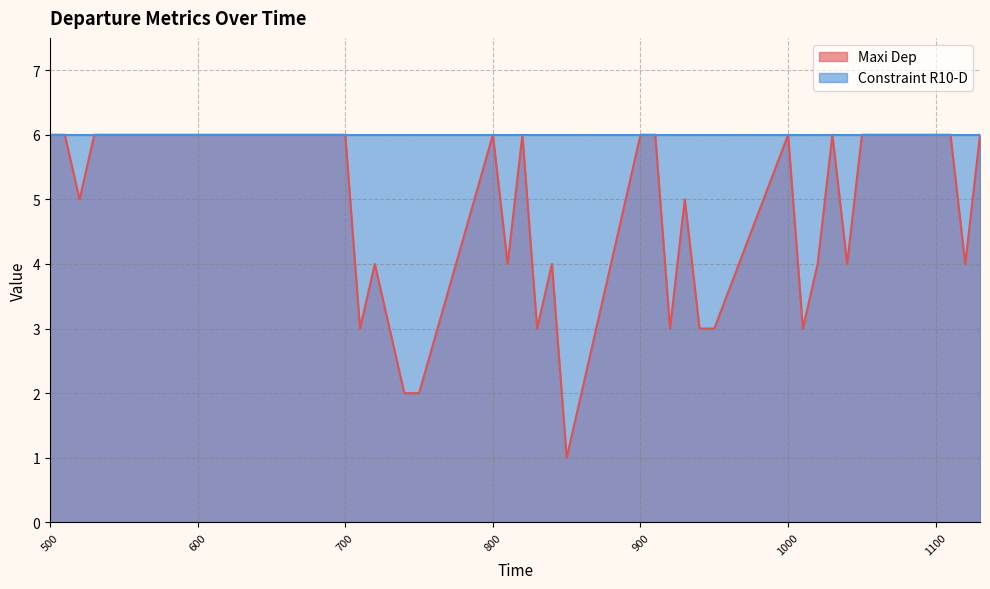

True or false: the data has more than 0 interior local peaks.

True